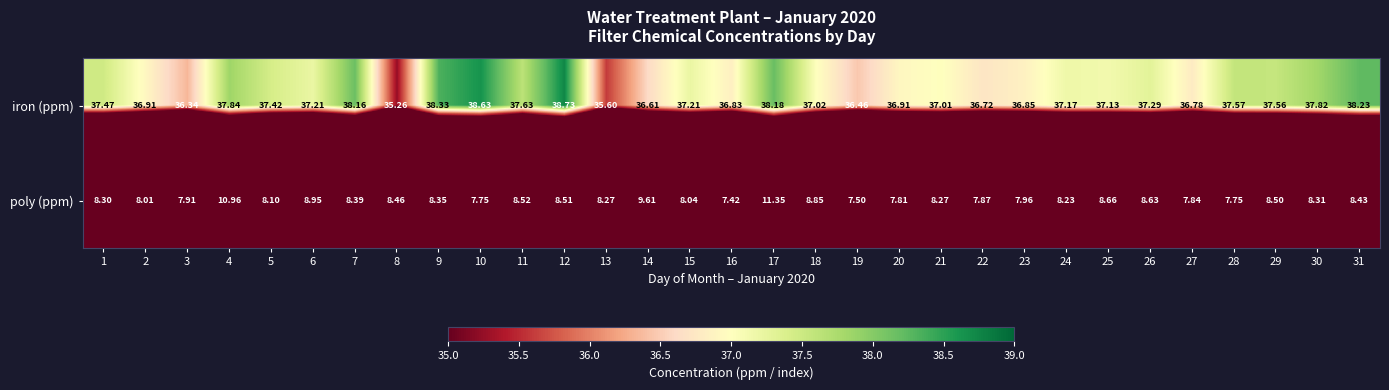

Between 10 and 31, which series saw the biggest shift?

poly (ppm)